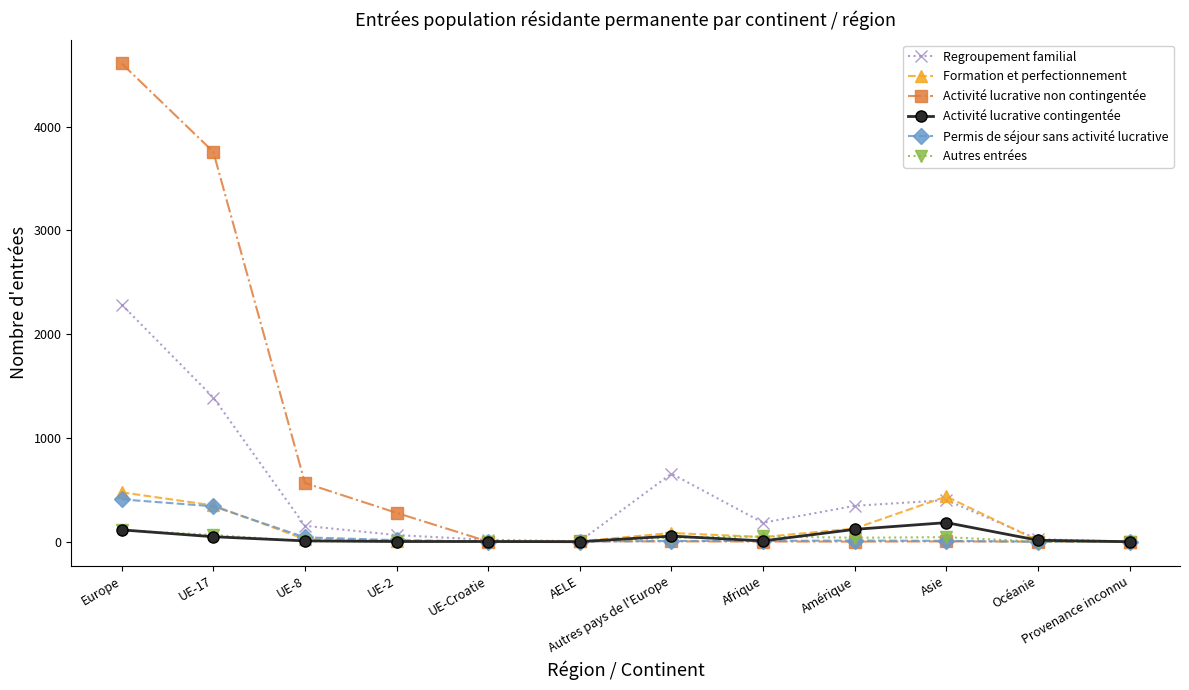

True or false: Regroupement familial has more than 1 interior local peaks.

True